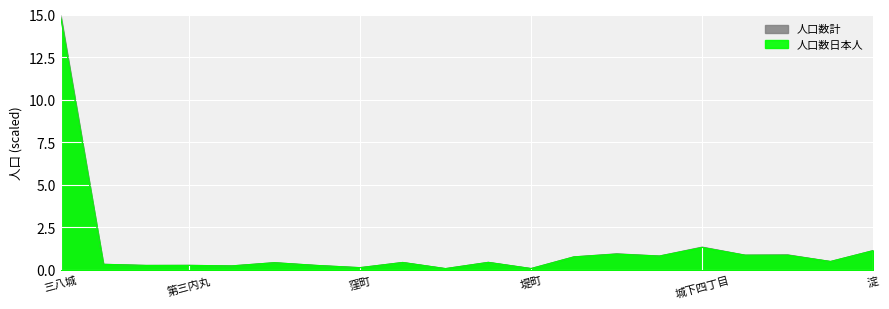

At which category is the sum across all series the highest?

三八城